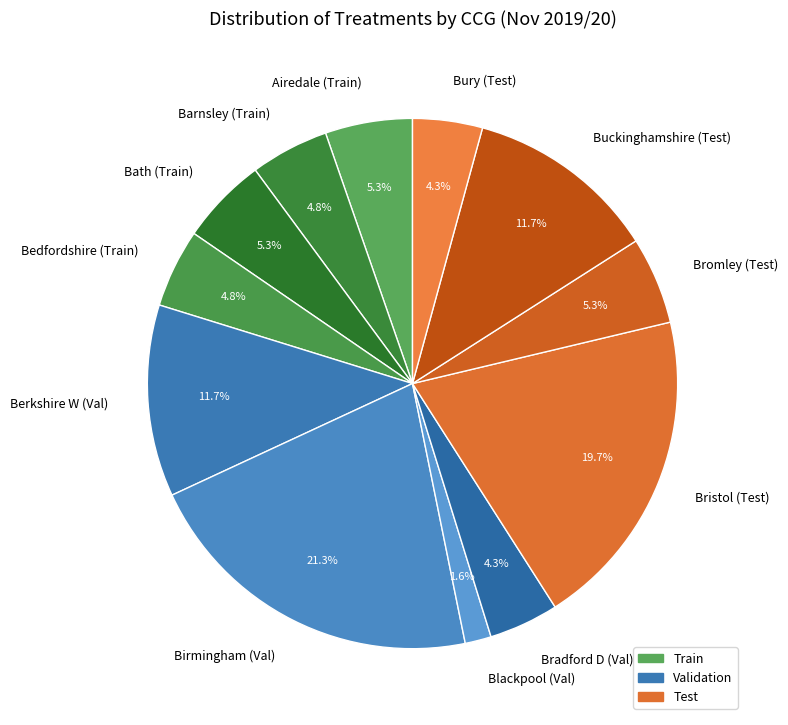

Which slice is the smallest?

Blackpool (Val)